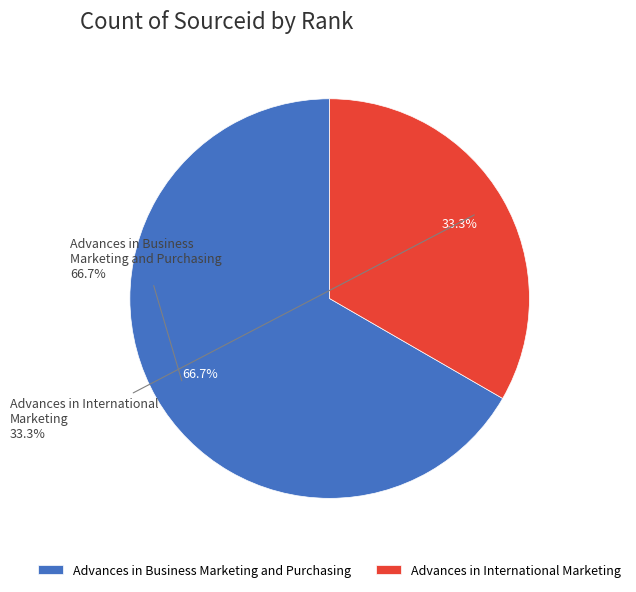

Which slice is the smallest?

Advances in International Marketing